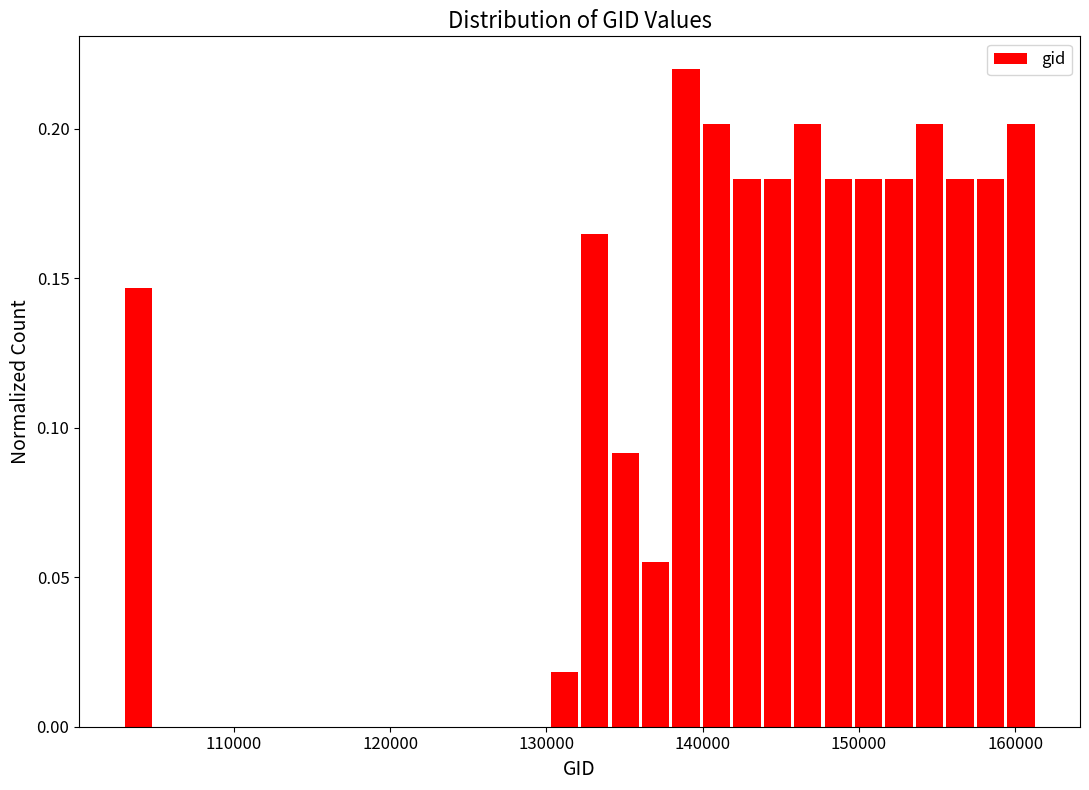

Around what value on the x-axis is the tallest bar? Give the approximate position of its centre, as read against the axis.

139000